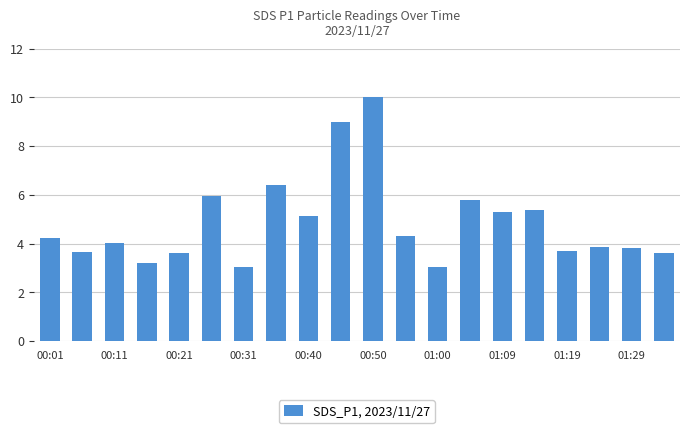

What is the sum of all values?

97.1